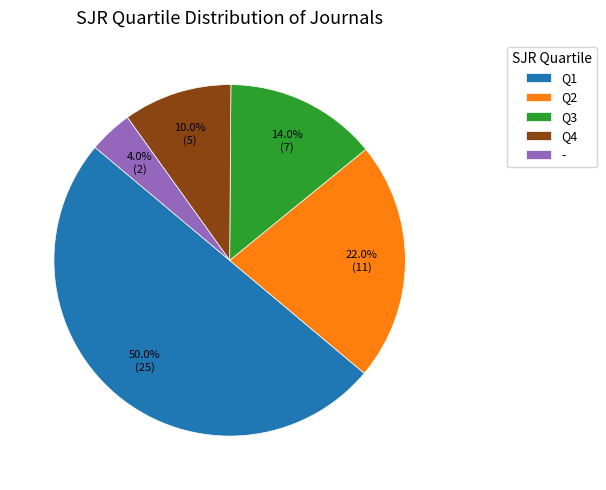

Count the number of slices in the pie.

5